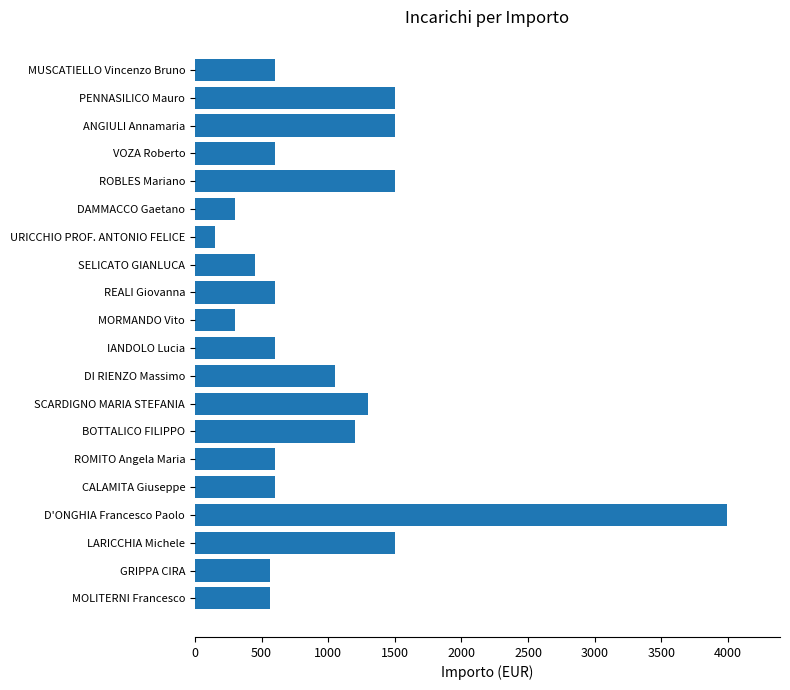

What is the average value?

973.1